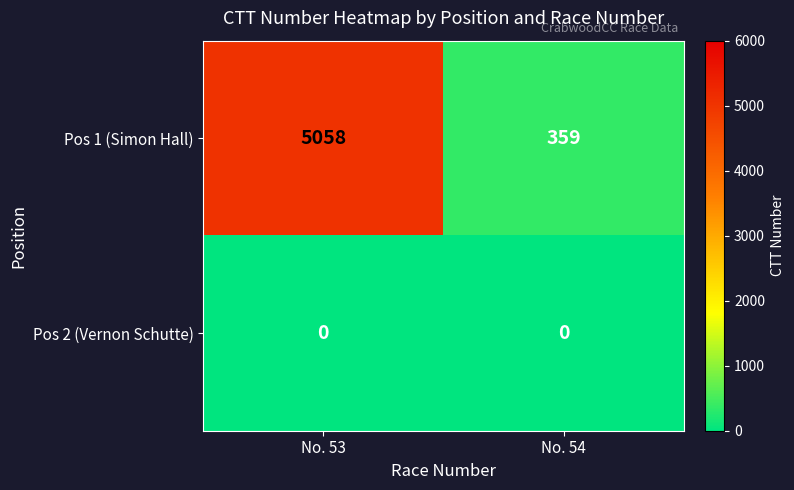

What is the greatest value displayed?

5058